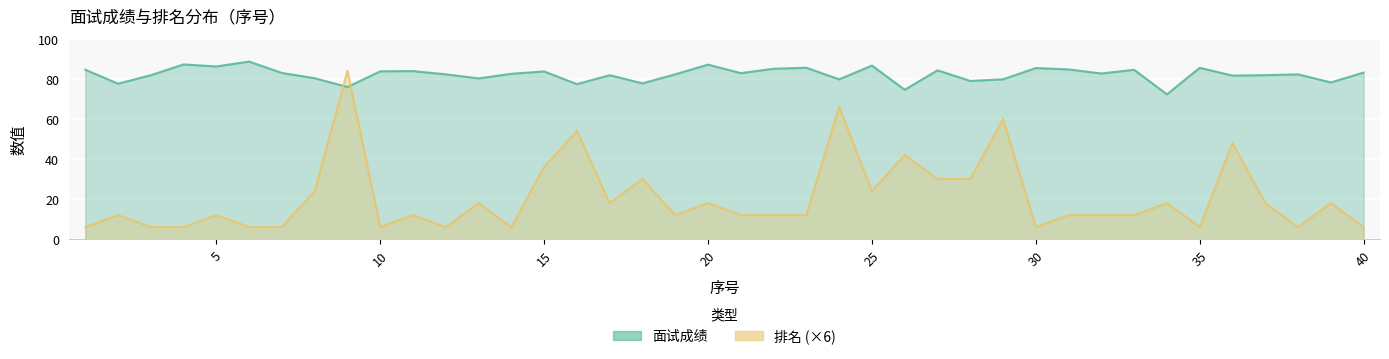

Reading left to right, extract all data points from this chart.

面试成绩: 84.6	77.6	81.8	87.2	86.2	88.6	83.0	80.3	75.9	83.8	83.9	82.3	80.2	82.5	83.7	77.4	81.8	77.8	82.3	87.1	82.9	85.1	85.6	79.8	86.7	74.6	84.3	79.0	79.8	85.4	84.7	82.7	84.5	72.3	85.5	81.6	81.9	82.3	78.2	83.2
排名: 6.0	12.0	6.0	6.0	12.0	6.0	6.0	24.0	84.0	6.0	12.0	6.0	18.0	6.0	36.0	54.0	18.0	30.0	12.0	18.0	12.0	12.0	12.0	66.0	24.0	42.0	30.0	30.0	60.0	6.0	12.0	12.0	12.0	18.0	6.0	48.0	18.0	6.0	18.0	6.0